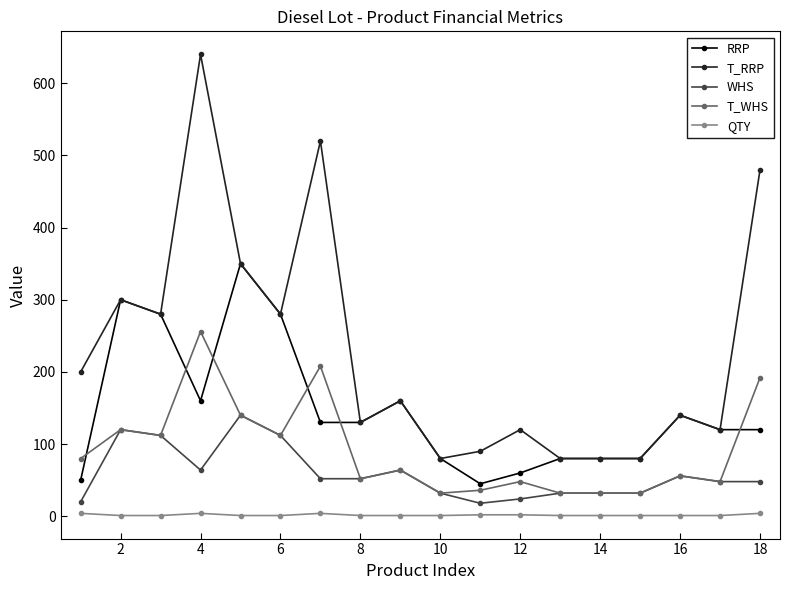

True or false: T_RRP has more than 0 interior local peaks.

True